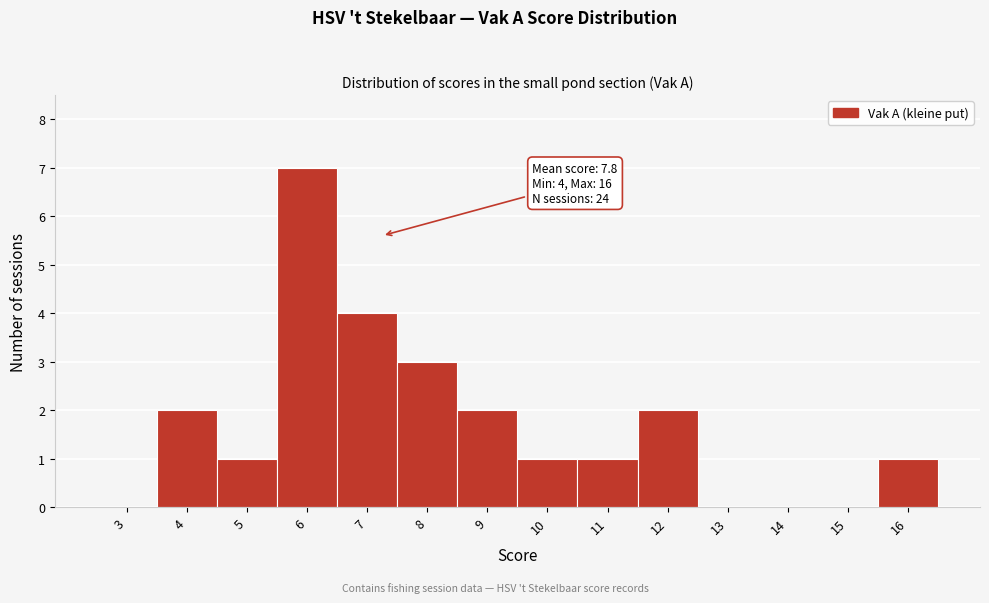

Reading left to right, list all the values displayed in this chart.

3=0	4=2	5=1	6=7	7=4	8=3	9=2	10=1	11=1	12=2	13=0	14=0	15=0	16=1